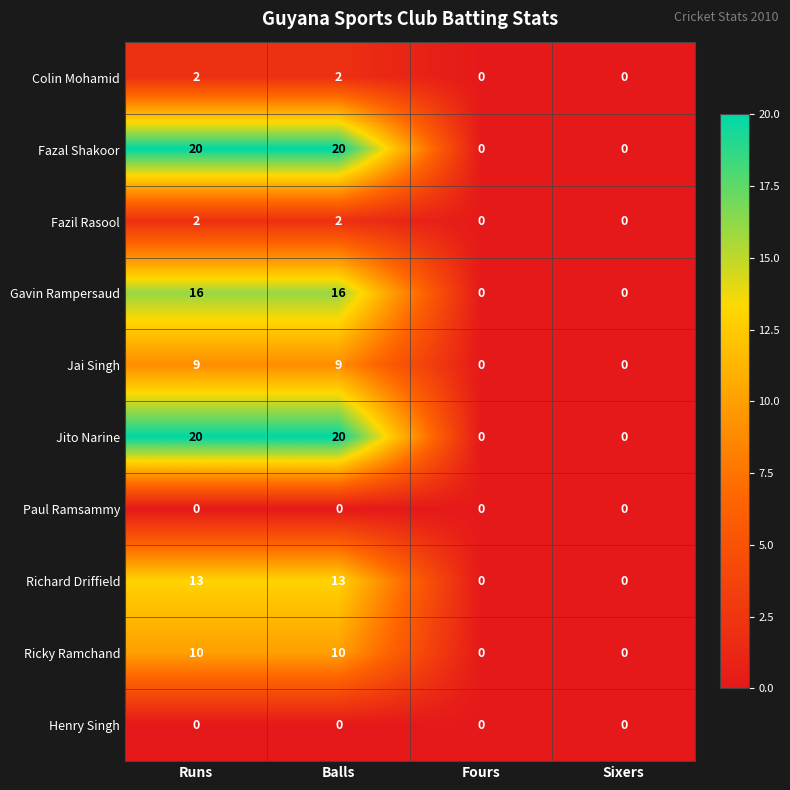

What is the maximum value for Jai Singh?

9